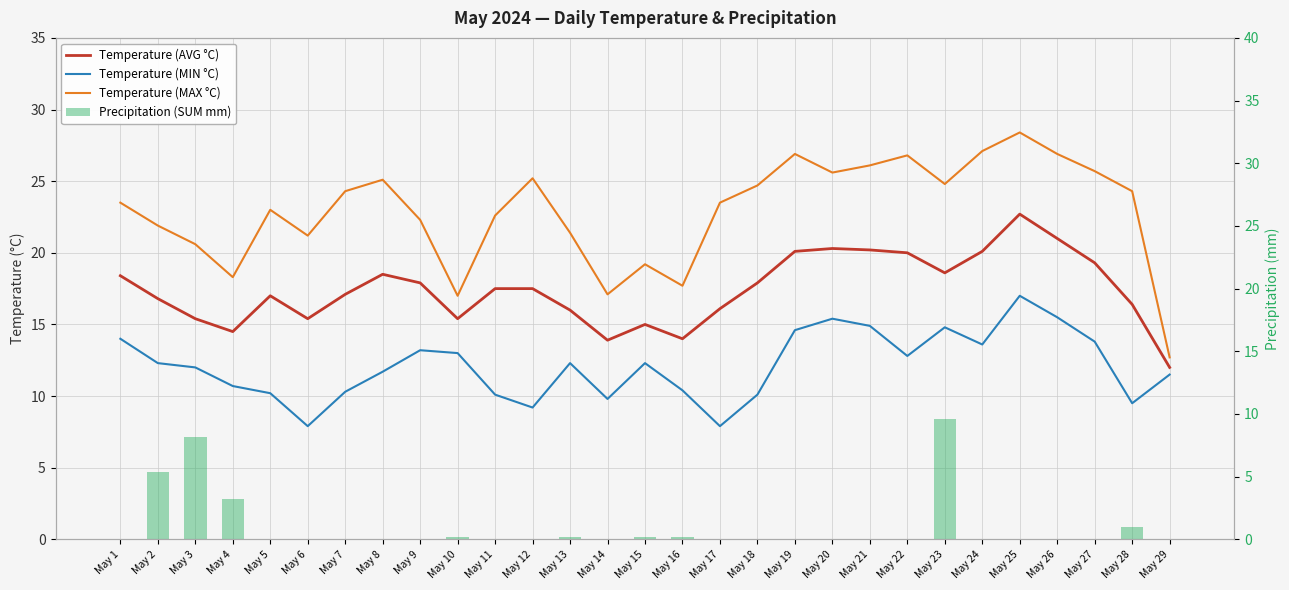

The Temperature (MAX °C) series shows 13.3 at May 11. True or false?

False